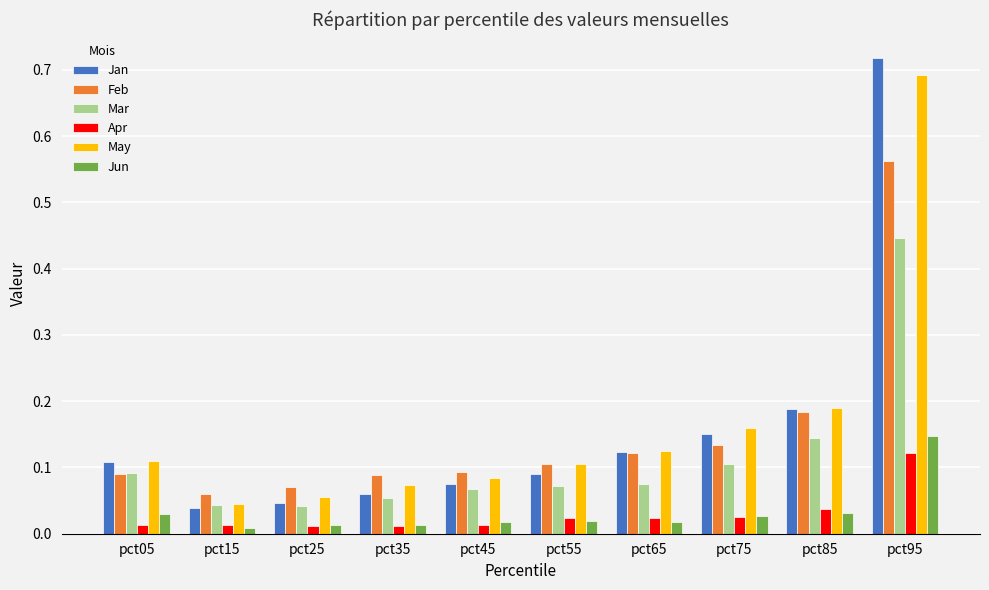

How many Apr values are between 0 and 1?

10